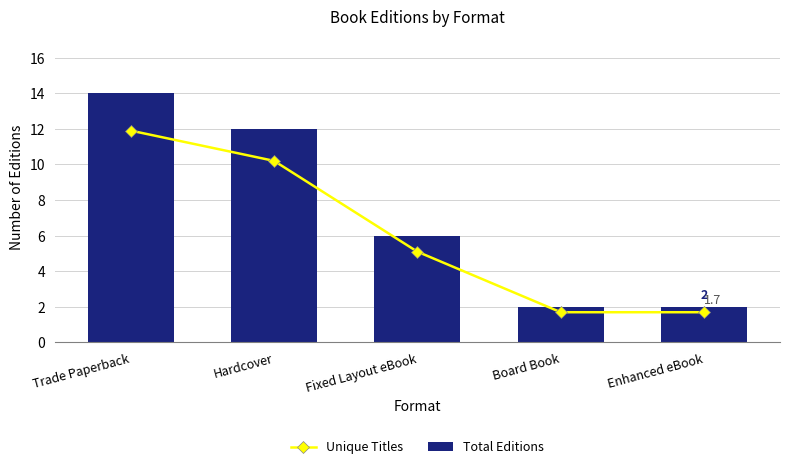

Where is Total Editions nearest to the value 8?

Fixed Layout eBook